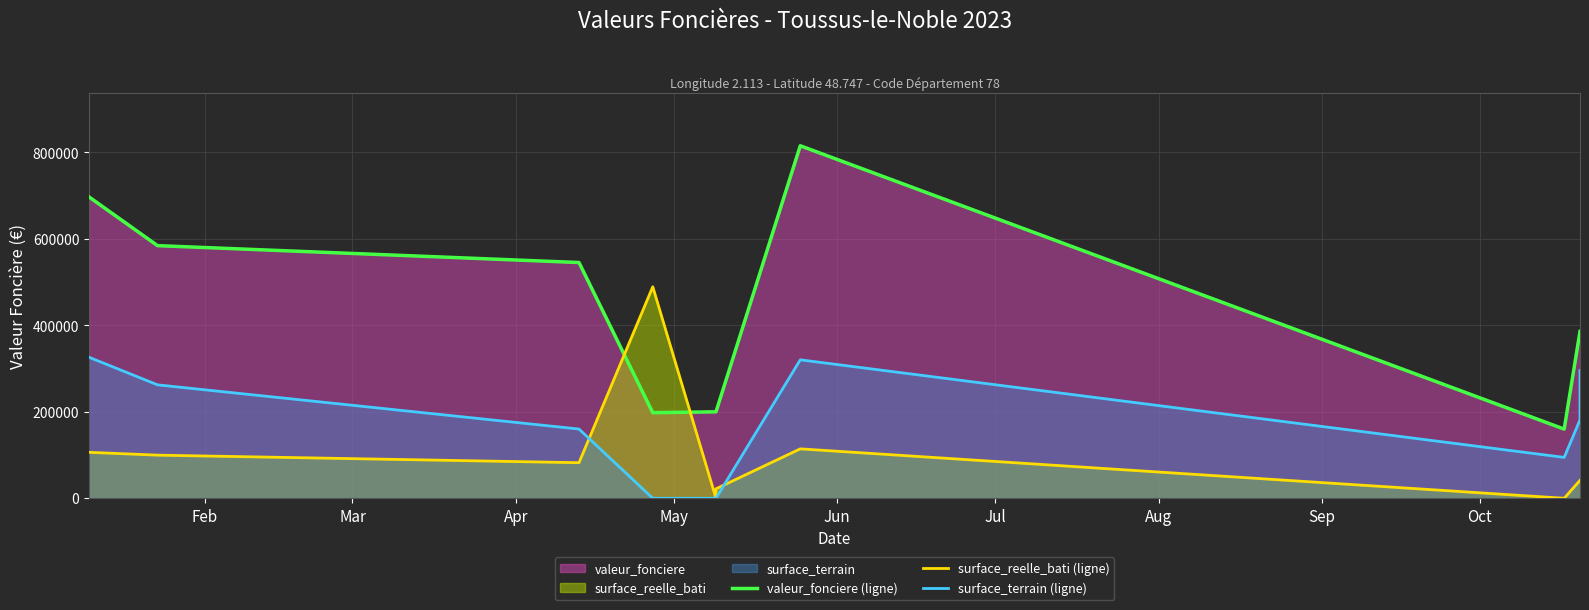

True or false: valeur_fonciere (ligne) and surface_reelle_bati (ligne) cross at least once.

True